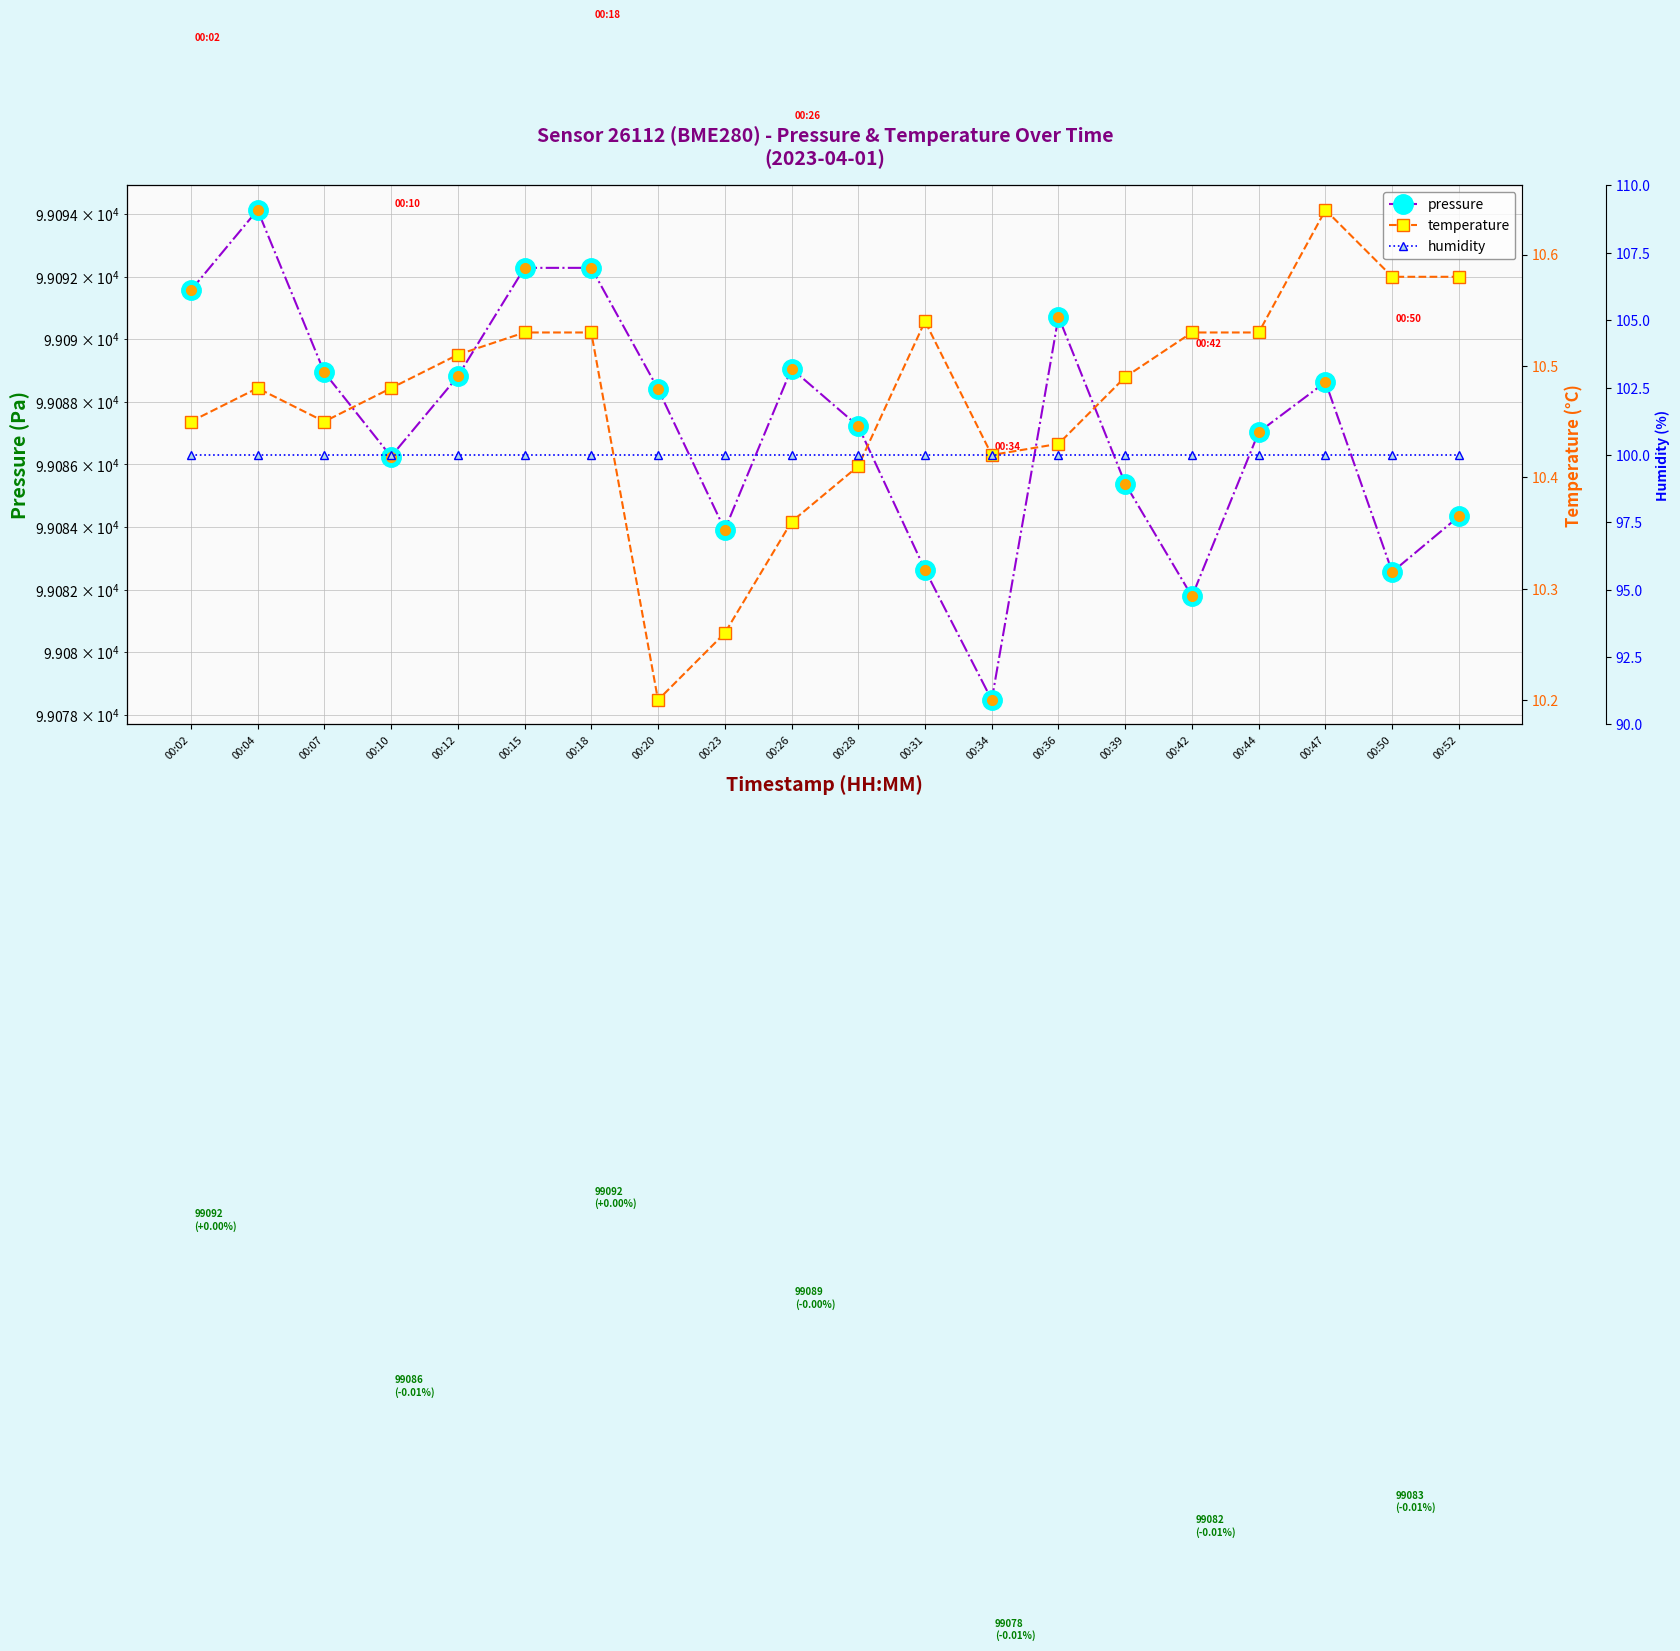

Reading left to right, list all the values displayed in this chart.

pressure: 00:02=99091.6	00:04=99094.1	00:07=99088.9	00:10=99086.2	00:12=99088.8	00:15=99092.3	00:18=99092.3	00:20=99088.4	00:23=99083.9	00:26=99089.1	00:28=99087.2	00:31=99082.6	00:34=99078.5	00:36=99090.7	00:39=99085.4	00:42=99081.8	00:44=99087.0	00:47=99088.6	00:50=99082.6	00:52=99084.3
temperature: 00:02=10.4	00:04=10.5	00:07=10.4	00:10=10.5	00:12=10.5	00:15=10.5	00:18=10.5	00:20=10.2	00:23=10.3	00:26=10.4	00:28=10.4	00:31=10.5	00:34=10.4	00:36=10.4	00:39=10.5	00:42=10.5	00:44=10.5	00:47=10.6	00:50=10.6	00:52=10.6
humidity: 00:02=100.0	00:04=100.0	00:07=100.0	00:10=100.0	00:12=100.0	00:15=100.0	00:18=100.0	00:20=100.0	00:23=100.0	00:26=100.0	00:28=100.0	00:31=100.0	00:34=100.0	00:36=100.0	00:39=100.0	00:42=100.0	00:44=100.0	00:47=100.0	00:50=100.0	00:52=100.0